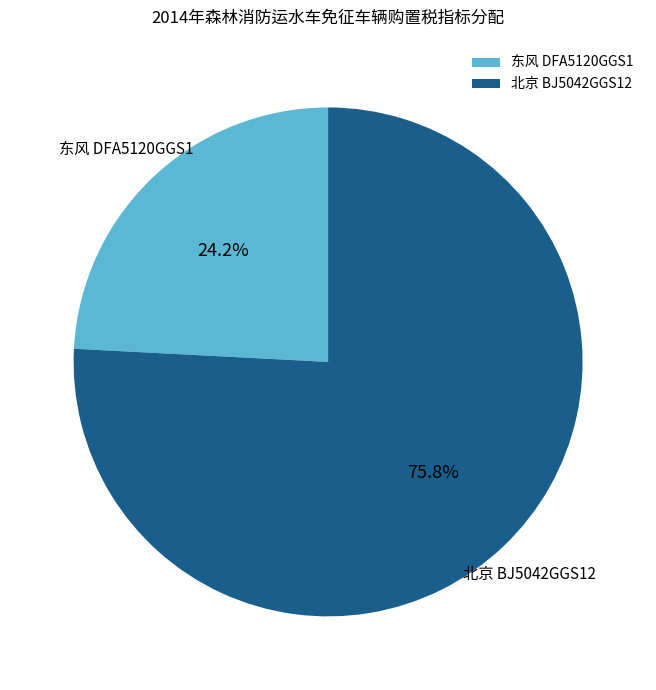

Count the number of slices in the pie.

2